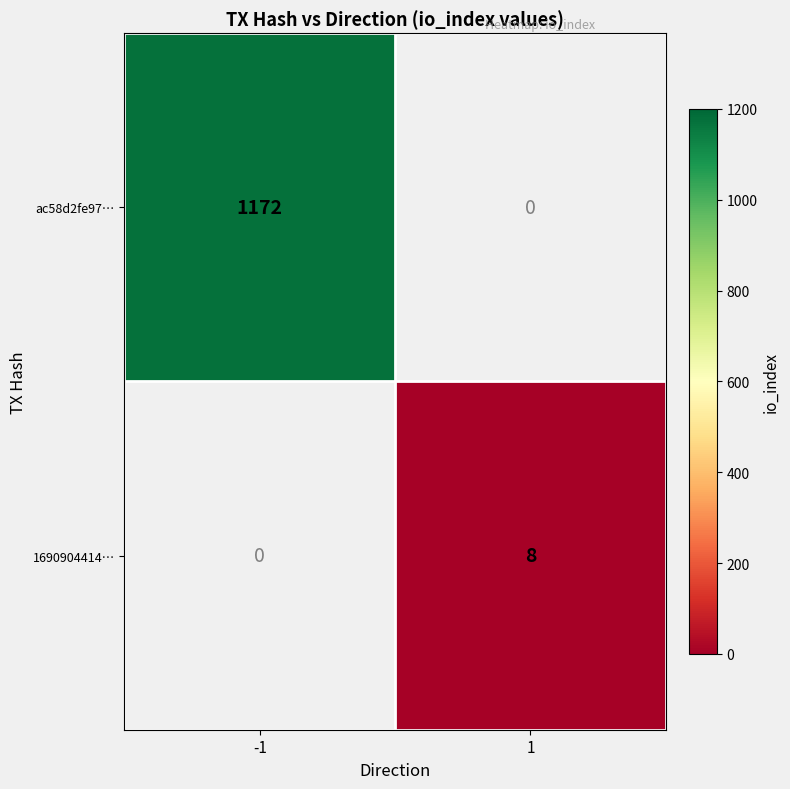

Which category has the lowest value across all series?

1